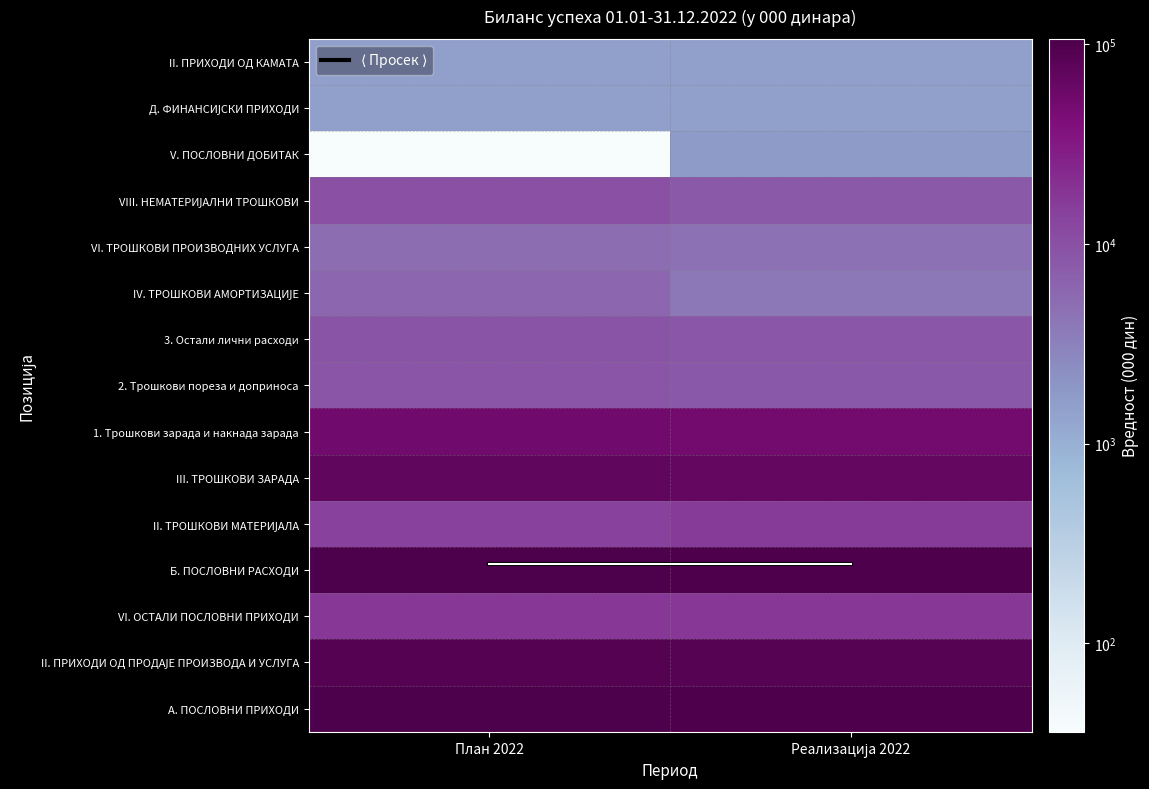

At how many categories does at least one series exceed 104772?

1